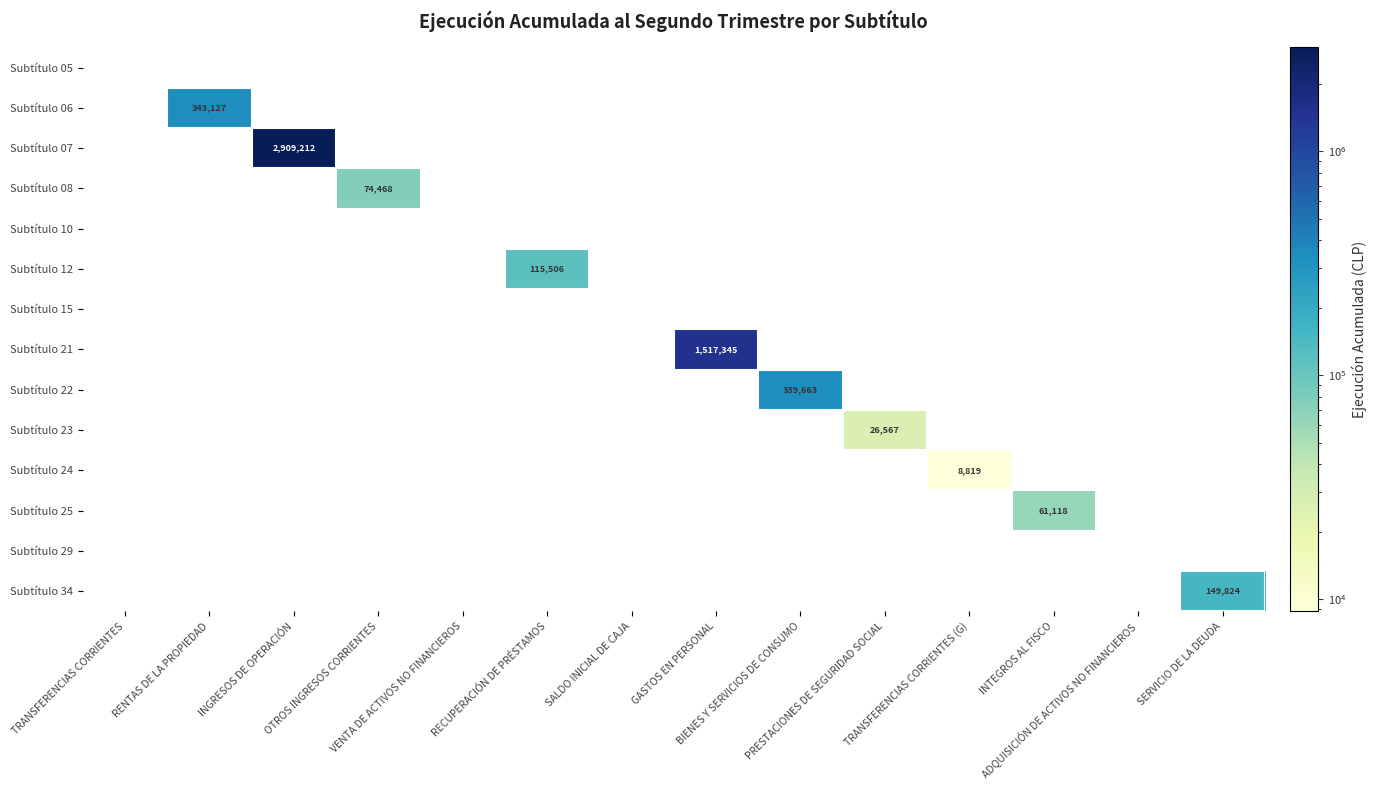

Rank the series by their maximum value, from highest to lowest.

Subtítulo 07, Subtítulo 21, Subtítulo 06, Subtítulo 22, Subtítulo 34, Subtítulo 12, Subtítulo 08, Subtítulo 25, Subtítulo 23, Subtítulo 24, Subtítulo 05, Subtítulo 10, Subtítulo 15, Subtítulo 29